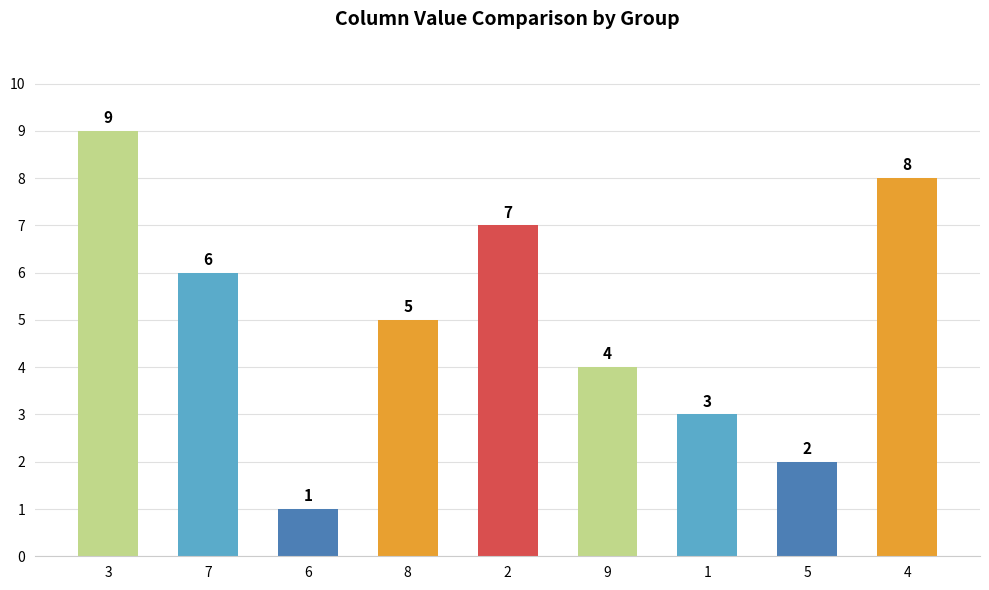

How many data points are less than 5?

4